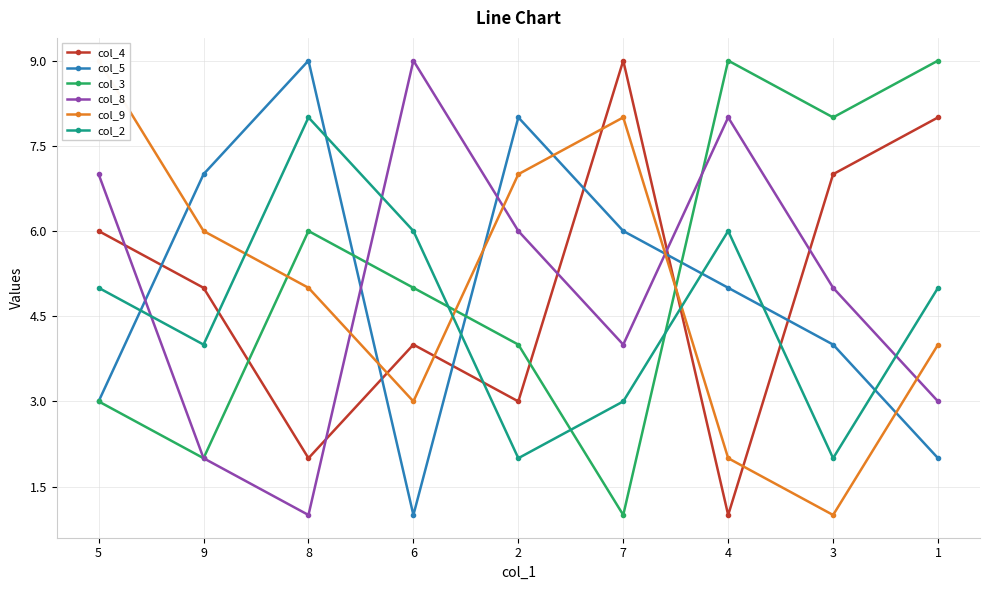

List the labels in order of col_3 value, largest first.

4, 1, 3, 8, 6, 2, 5, 9, 7